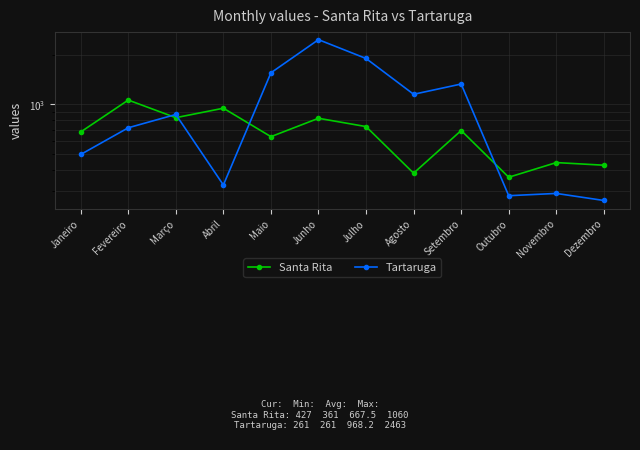

List the labels in order of Santa Rita value, smallest first.

Outubro, Agosto, Dezembro, Novembro, Maio, Janeiro, Setembro, Julho, Junho, Março, Abril, Fevereiro